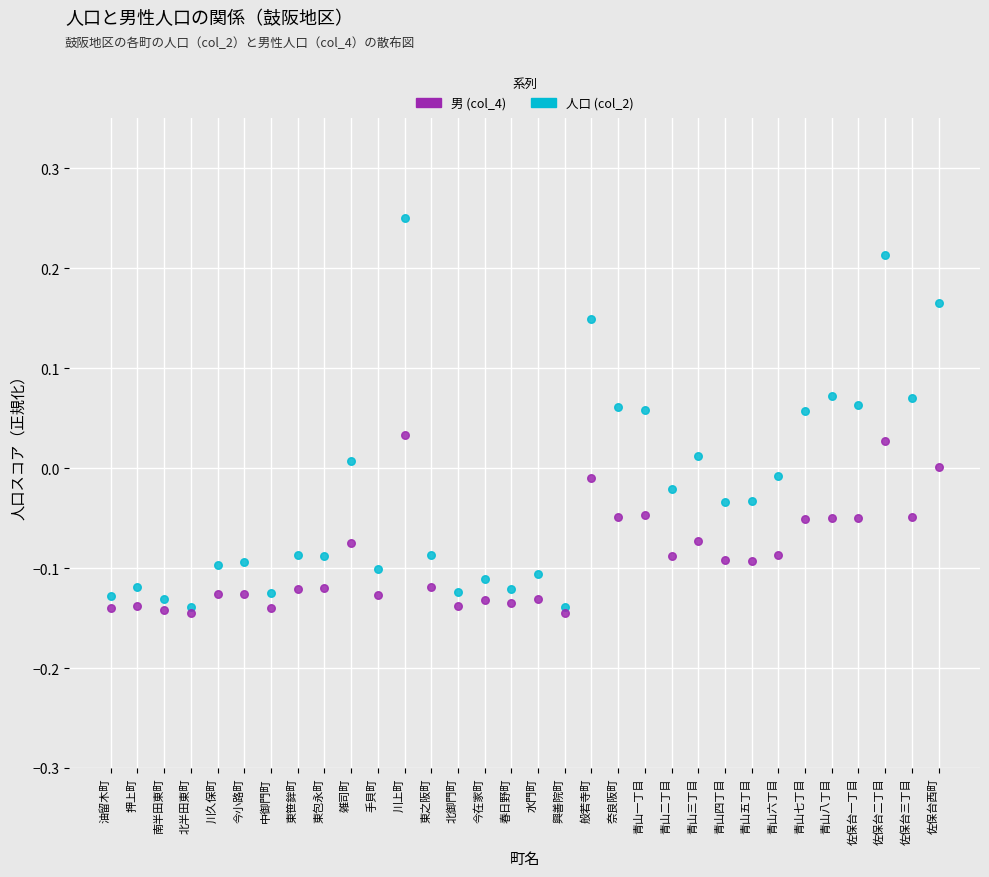

Which series contains the highest Y value?

人口 (col_2)